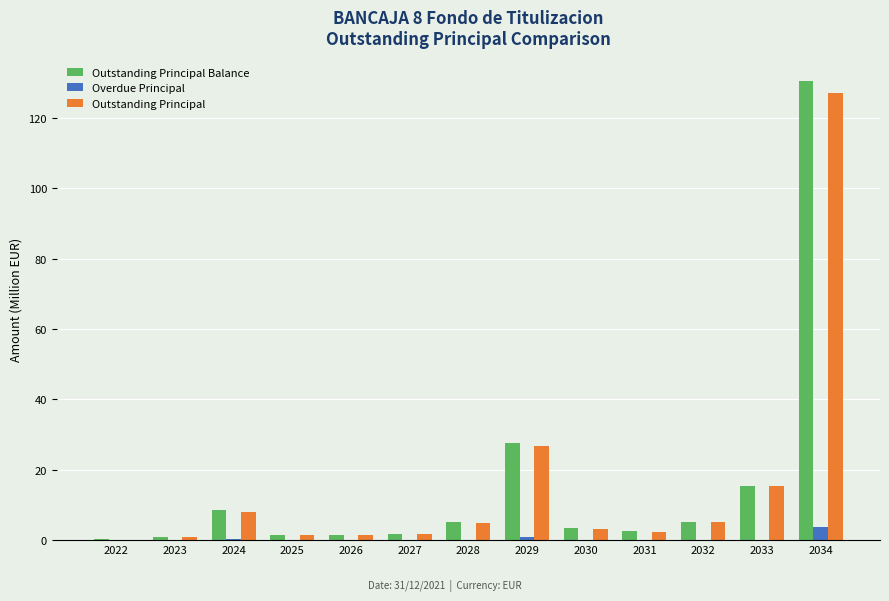

What are all the series names shown in the legend?

Outstanding Principal Balance, Overdue Principal, Outstanding Principal